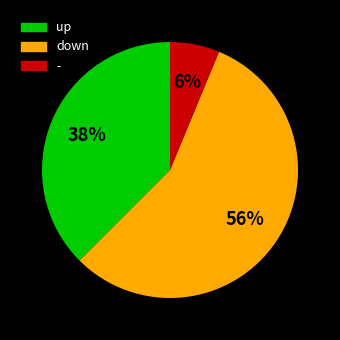

How many slices are in this pie chart?

3